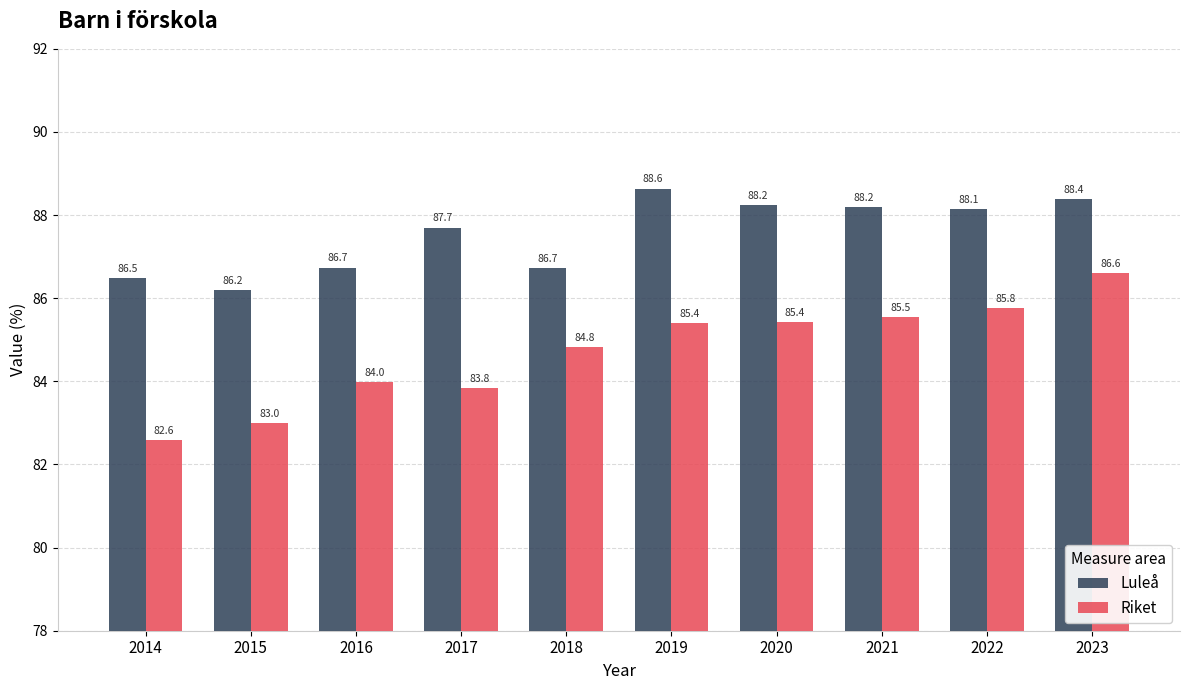

Which series has the widest spread of values?

Riket